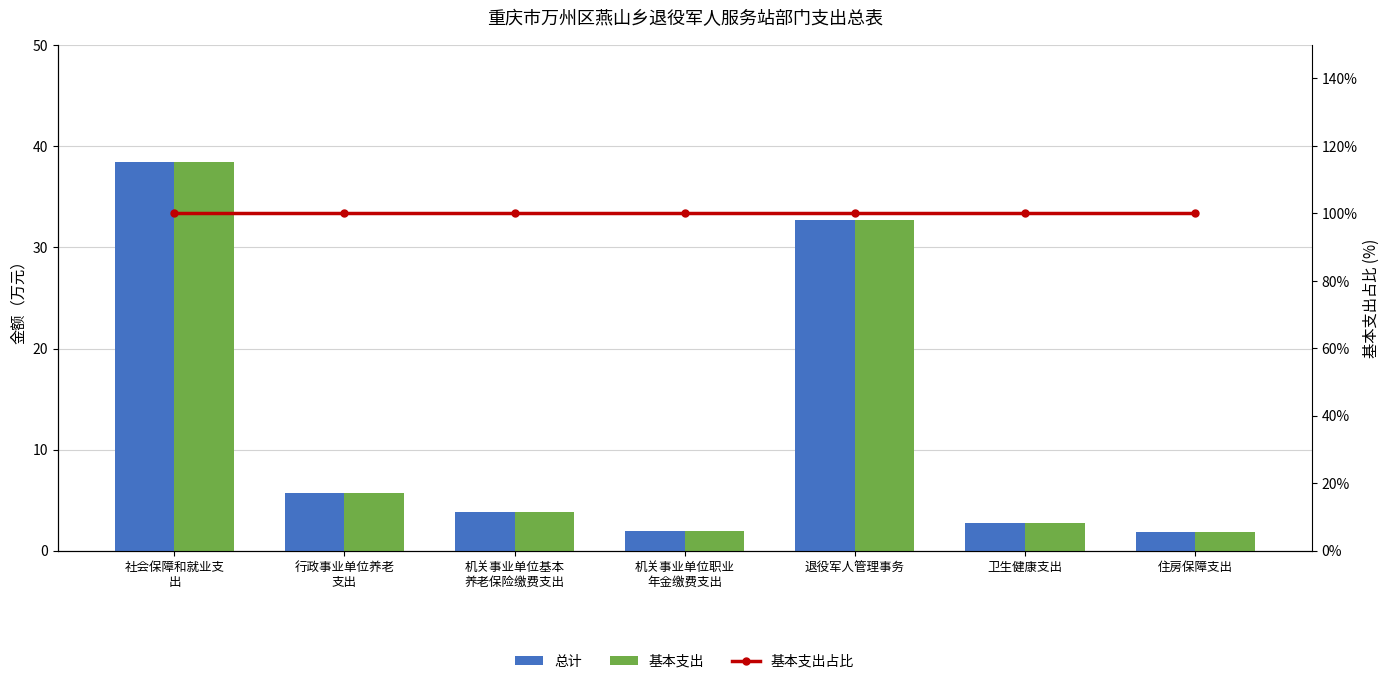

Reading left to right, extract all data points from this chart.

总计: 社会保障和就业支
出=38.5	行政事业单位养老
支出=5.8	机关事业单位基本
养老保险缴费支出=3.8	机关事业单位职业
年金缴费支出=1.9	退役军人管理事务=32.7	卫生健康支出=2.7	住房保障支出=1.9
基本支出: 社会保障和就业支
出=38.5	行政事业单位养老
支出=5.8	机关事业单位基本
养老保险缴费支出=3.8	机关事业单位职业
年金缴费支出=1.9	退役军人管理事务=32.7	卫生健康支出=2.7	住房保障支出=1.9
基本支出占比: 社会保障和就业支
出=100.0	行政事业单位养老
支出=100.0	机关事业单位基本
养老保险缴费支出=100.0	机关事业单位职业
年金缴费支出=100.0	退役军人管理事务=100.0	卫生健康支出=100.0	住房保障支出=100.0